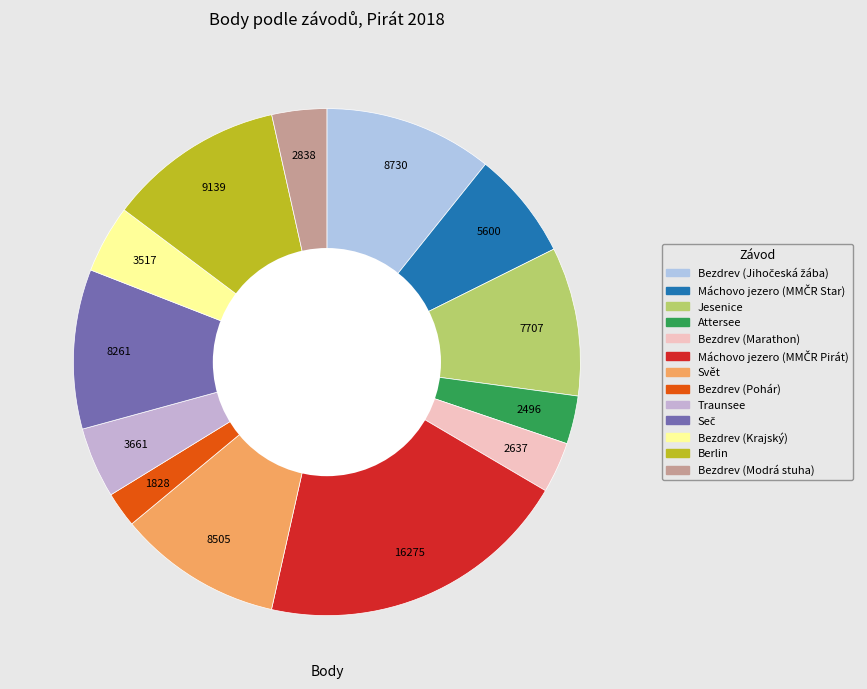

To the nearest percent, what is the average slice percentage?

8%